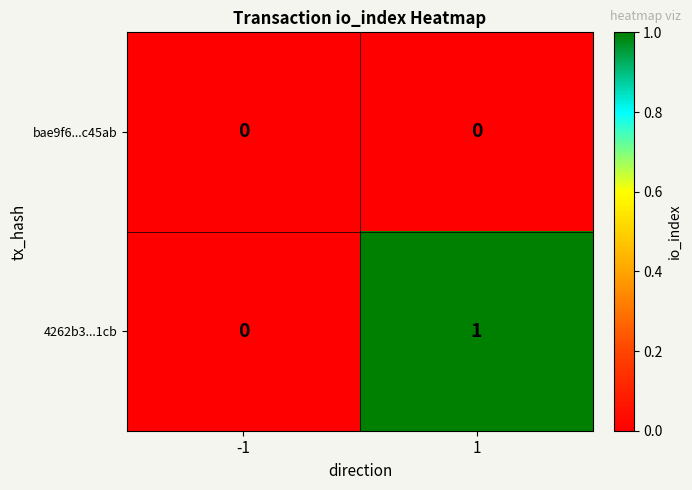

List the series in order of their peak value, lowest first.

bae9f6...c45ab, 4262b3...1cb